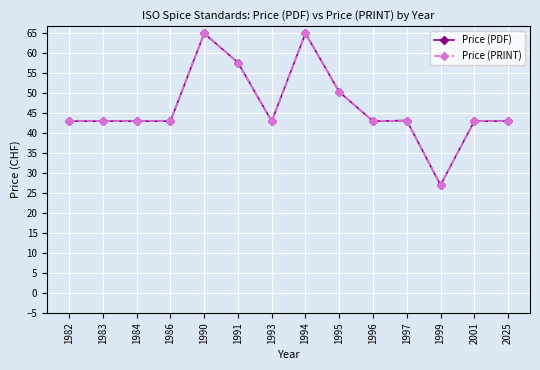

Does the chart have visible grid lines?

Yes